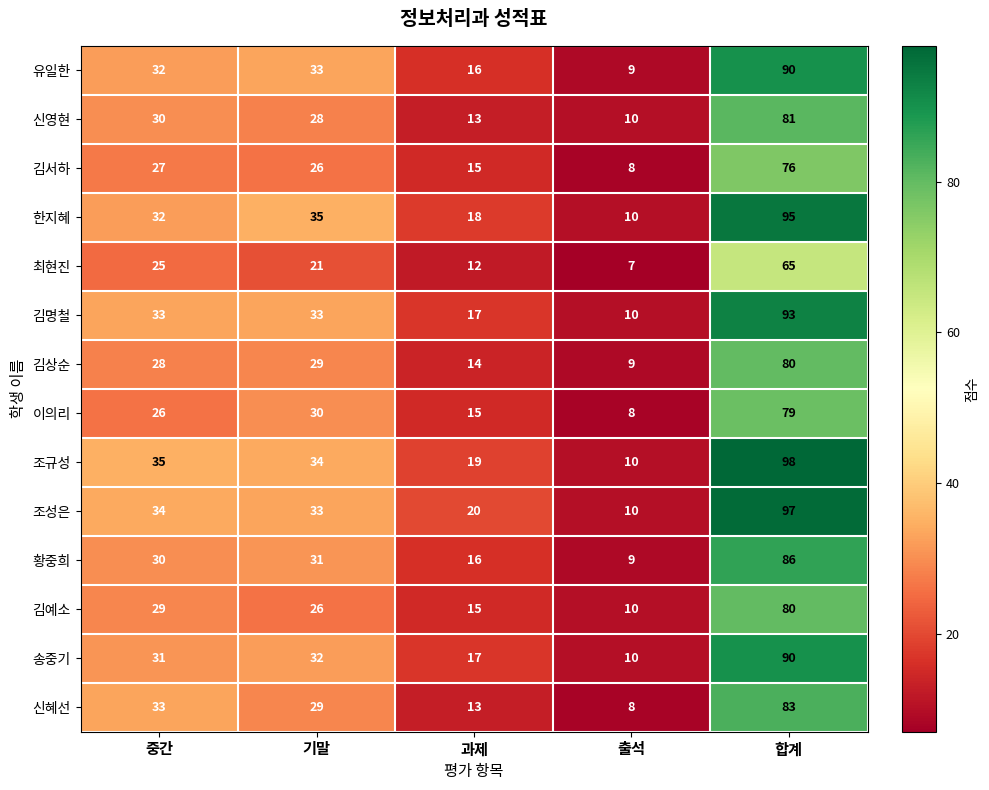

Where does the 조성은 series first go above 33?

중간